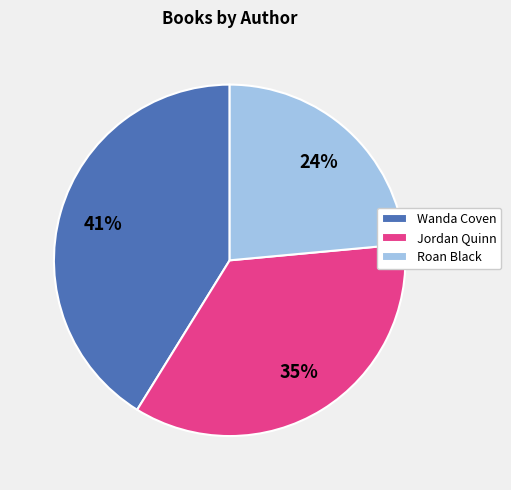

Rank the categories by value from highest to lowest.

Wanda Coven, Jordan Quinn, Roan Black